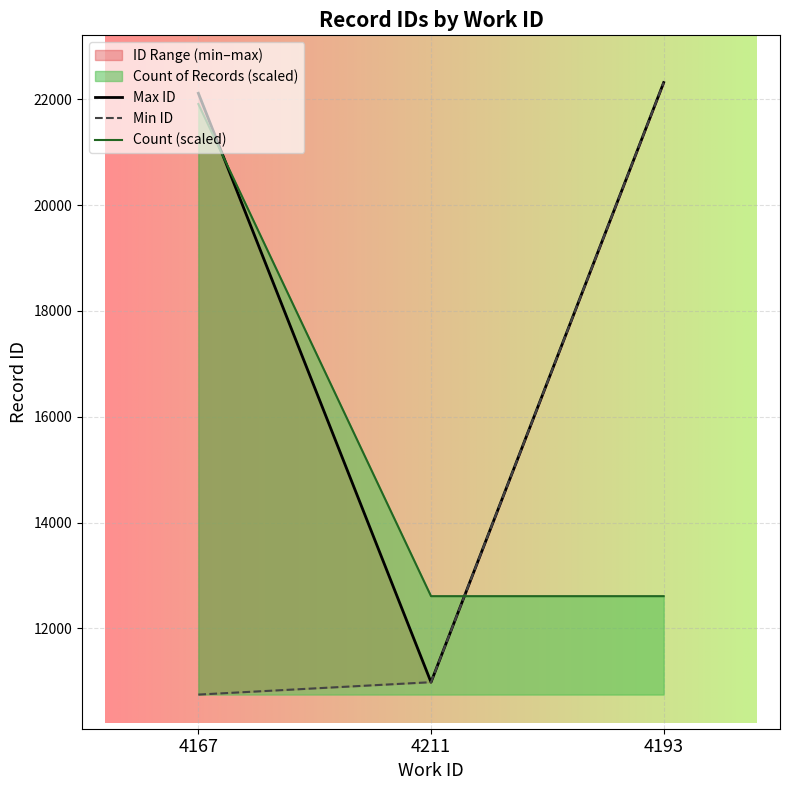

What is the highest value of the Count (scaled) series?

21907.5